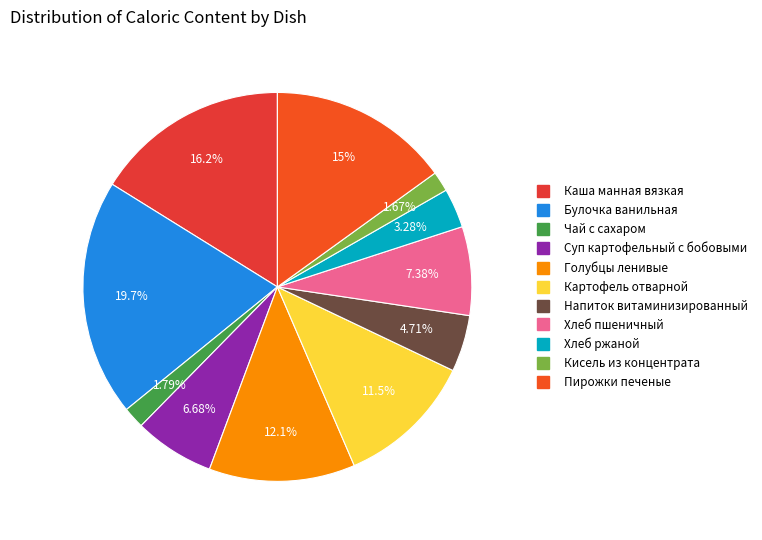

To the nearest percent, what is the difference between the largest and smallest slice percentages?

18%